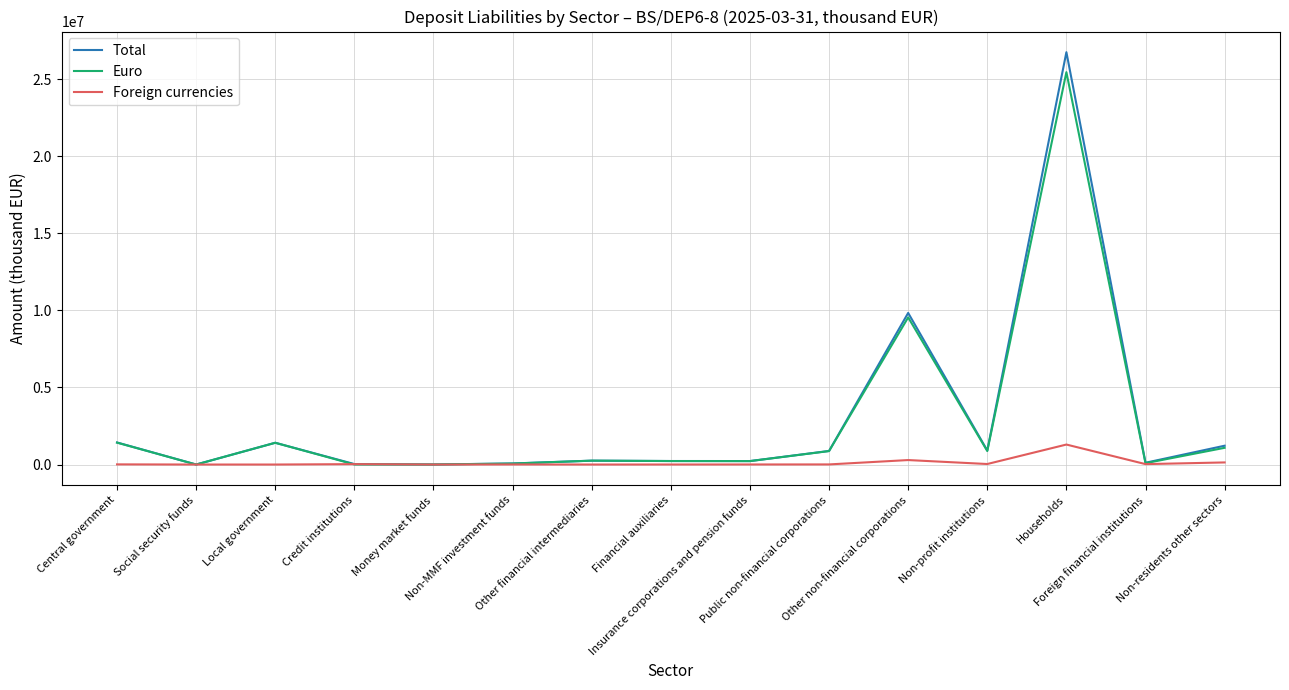

What is the highest value of the Foreign currencies series?

1296529